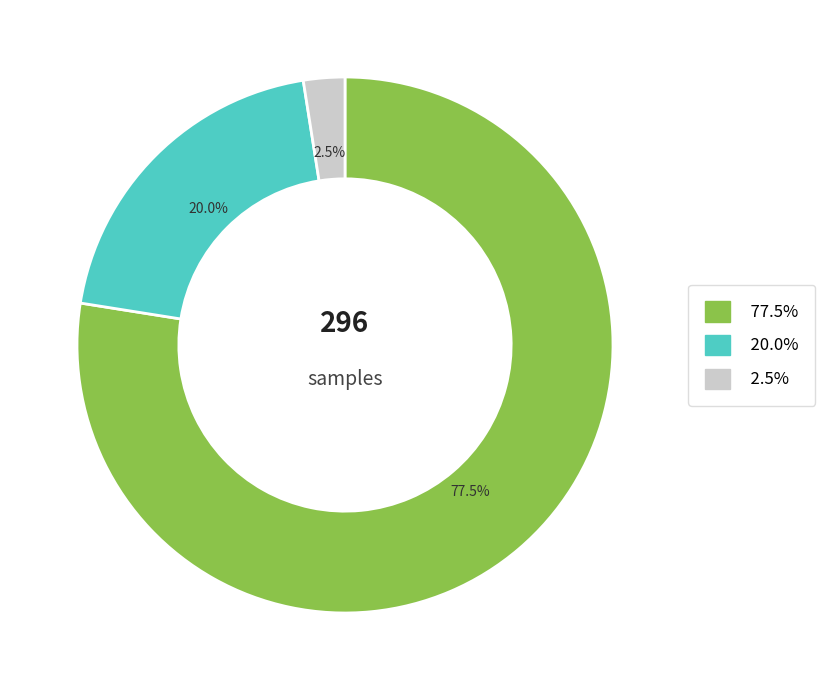

Is there any slice that represents more than half of the pie?

Yes